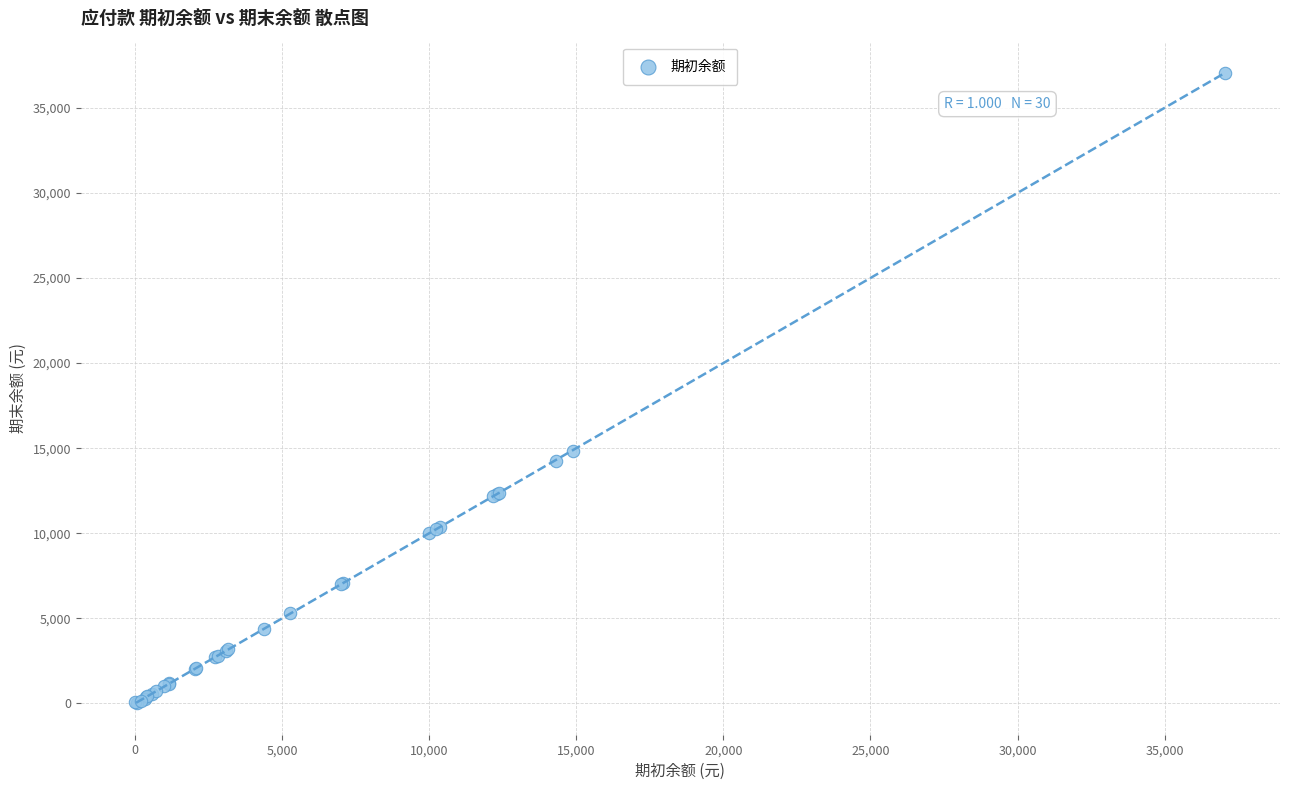

What Y value in the scatter plot is closest to 18514?

14824.0